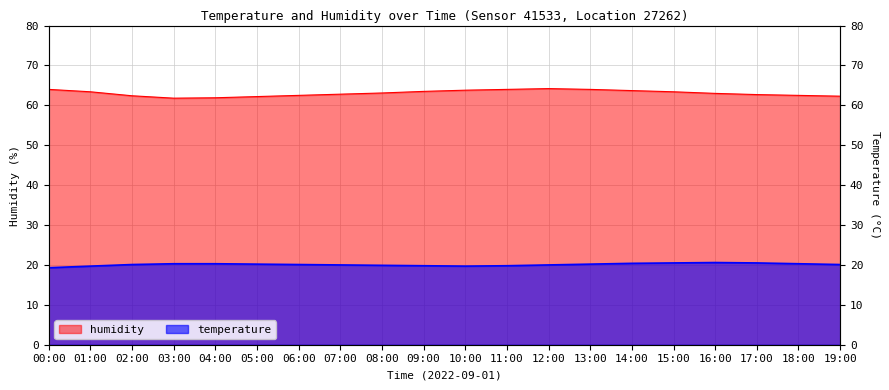

What position from the right is 09:00?

11